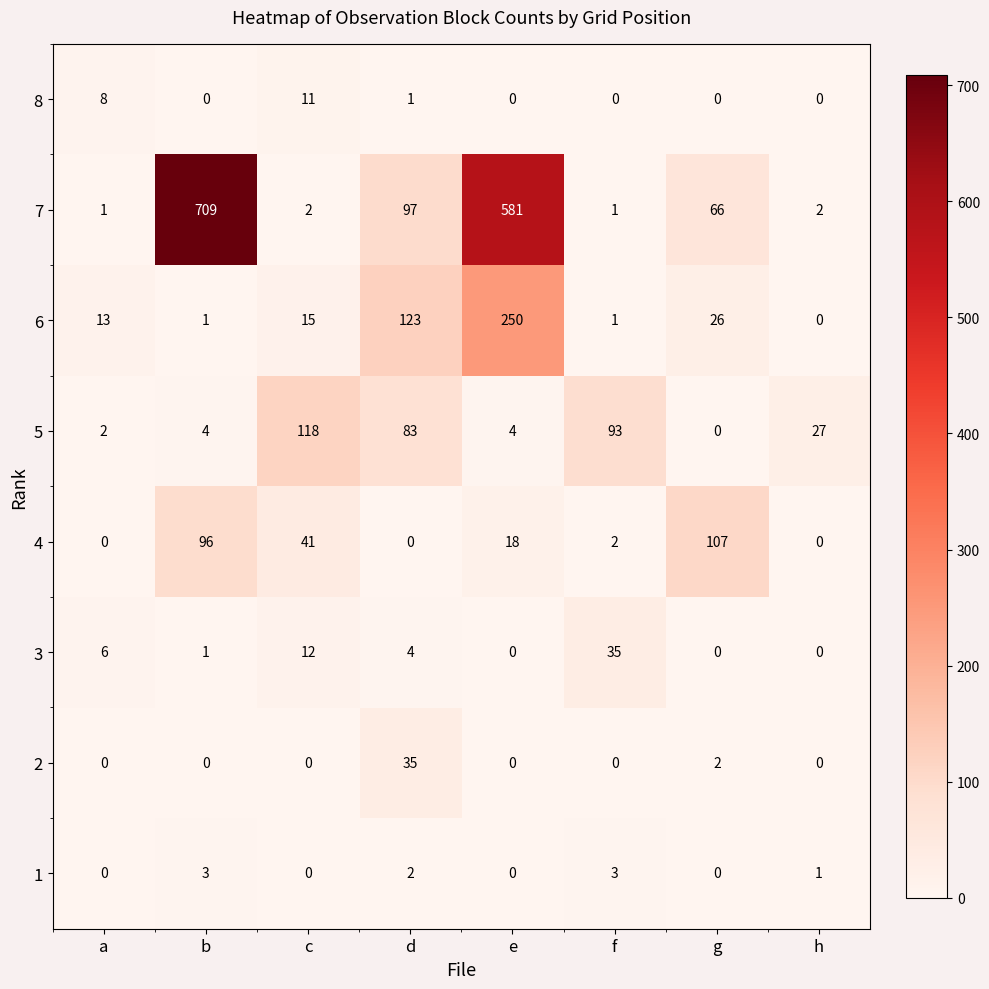

Read the 4 value at c.

41